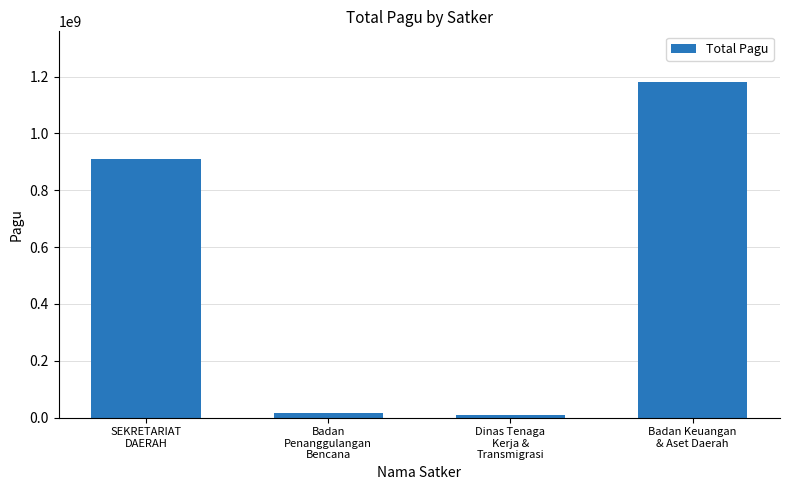

What is the value of the 4th bar from the left?

1181793126